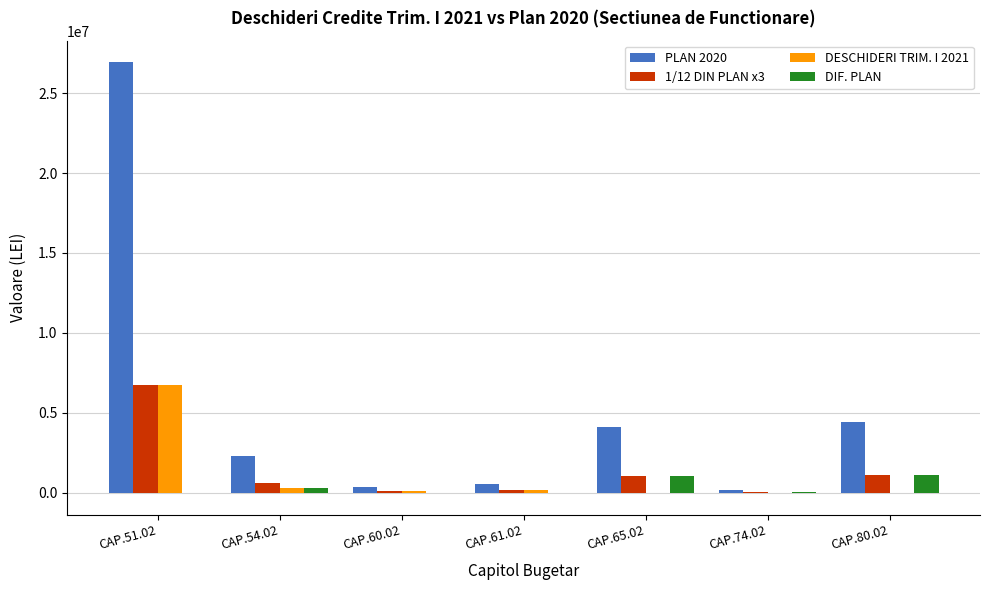

Count the number of categories in the chart.

7